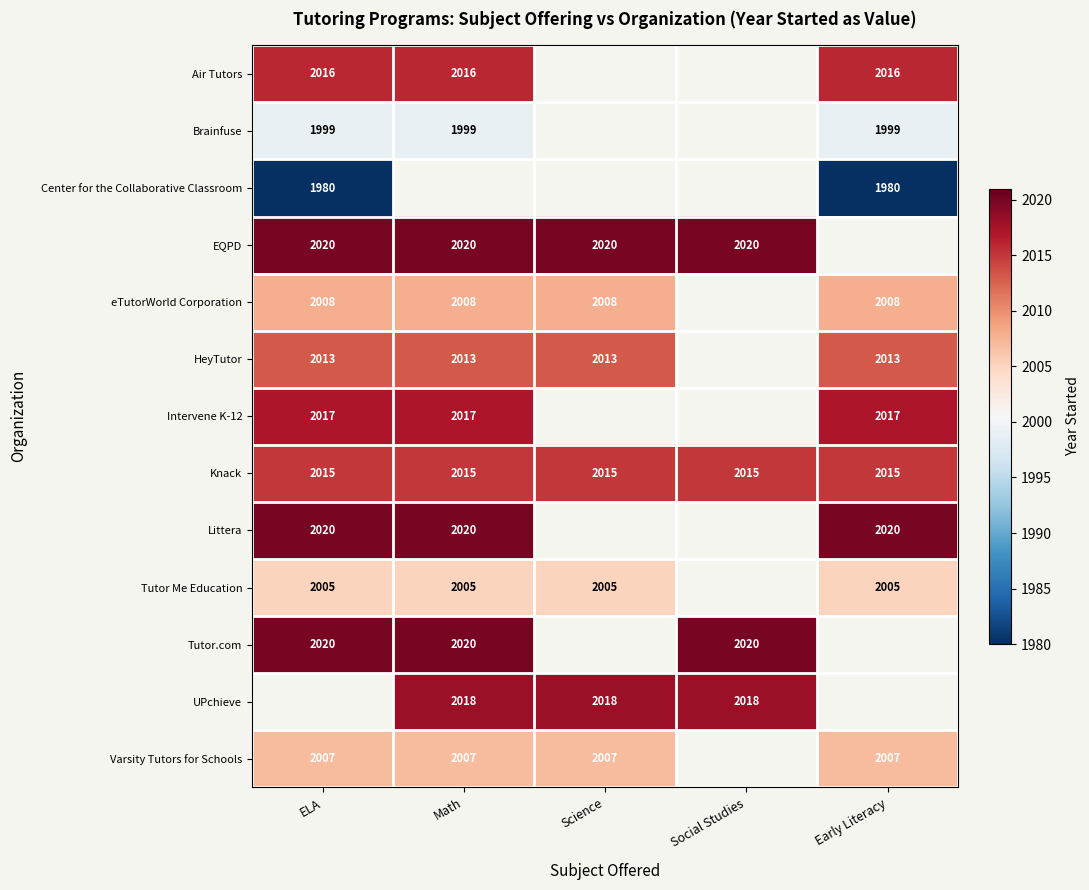

True or false: UPchieve has a value of 2018 at Math.

True